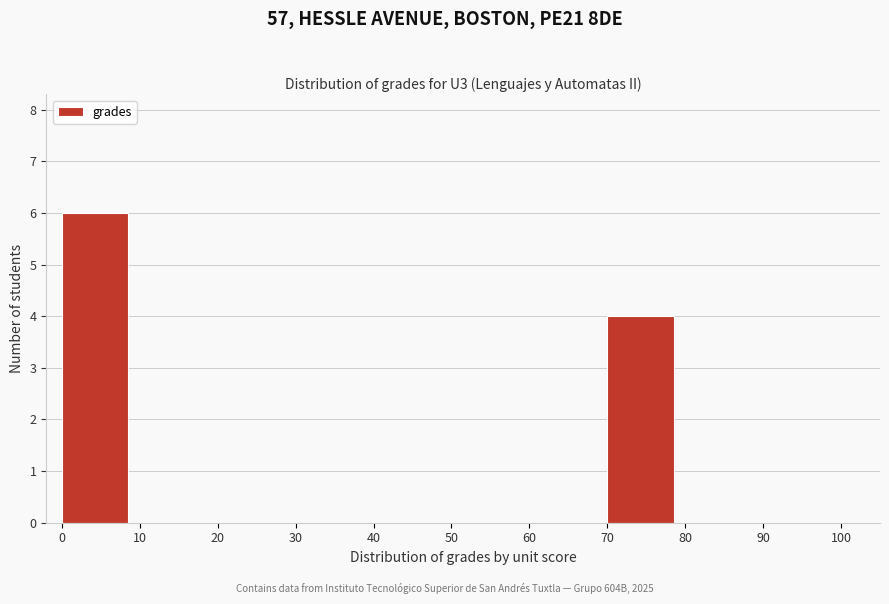

Reading left to right, list every bar in this chart as the range it spans on the x-axis followed by its height. The values are not printed on the chart, so give them approximately, as read against the axis.

0 to 10: 6
10 to 20: 0
20 to 30: 0
30 to 40: 0
40 to 50: 0
50 to 60: 0
60 to 70: 0
70 to 80: 4
80 to 90: 0
90 to 100: 0